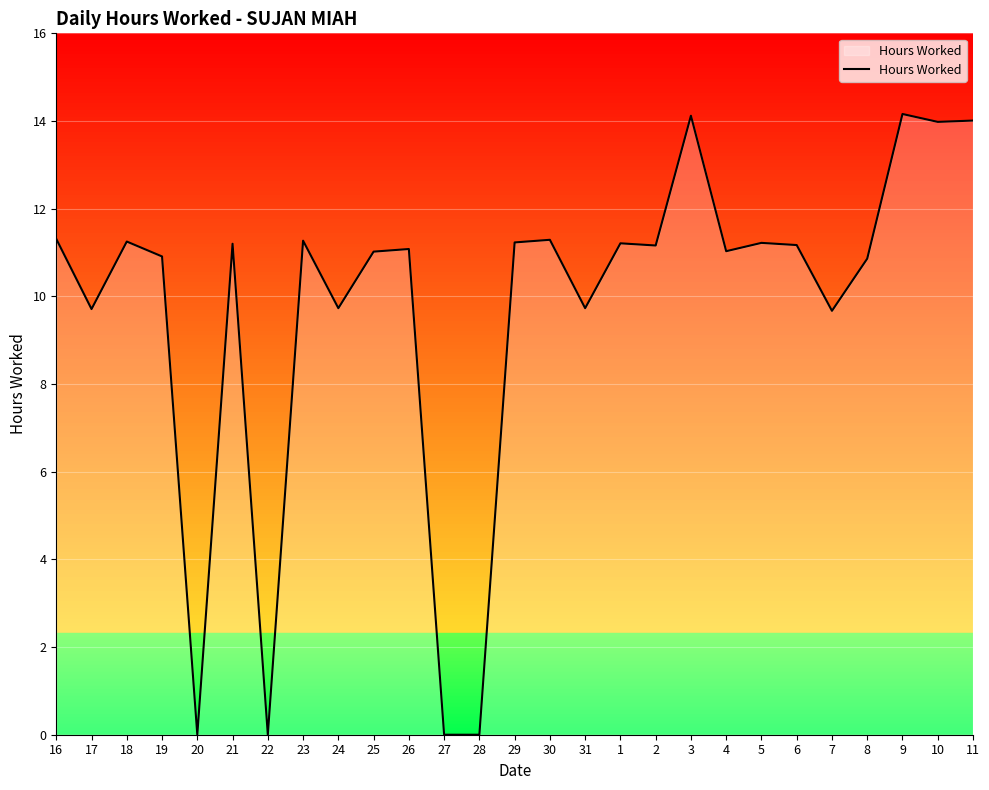

True or false: the data has more than 2 interior local peaks.

True